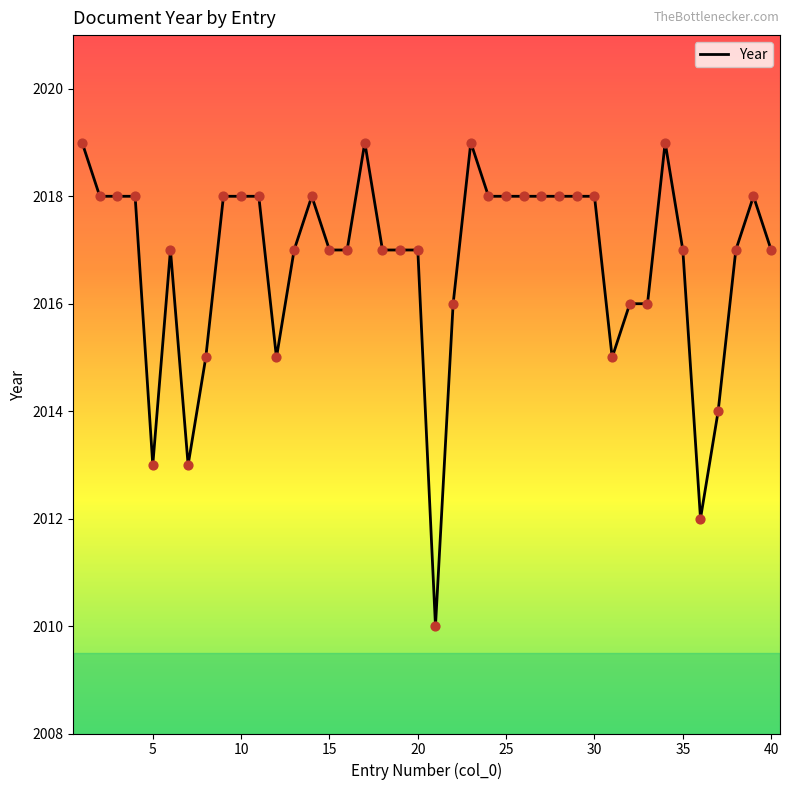

What is the smallest value displayed?

2010